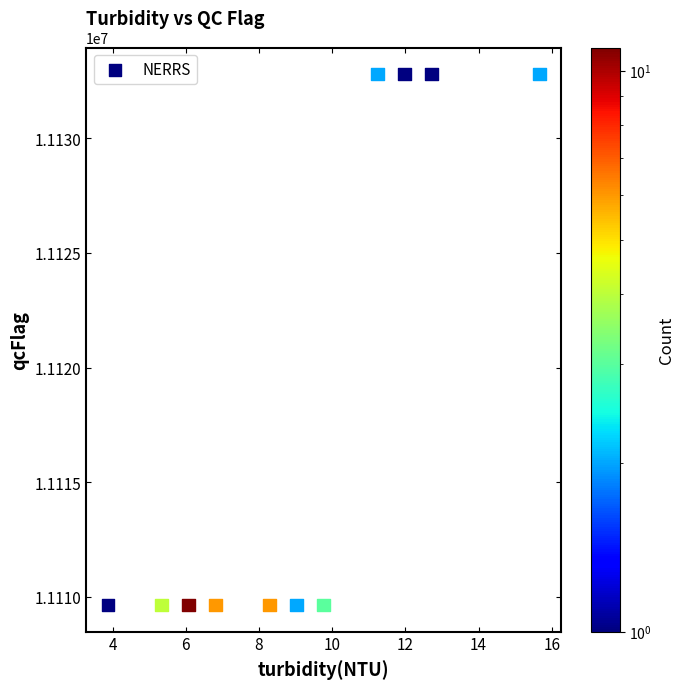

What is the average X value?

9.2